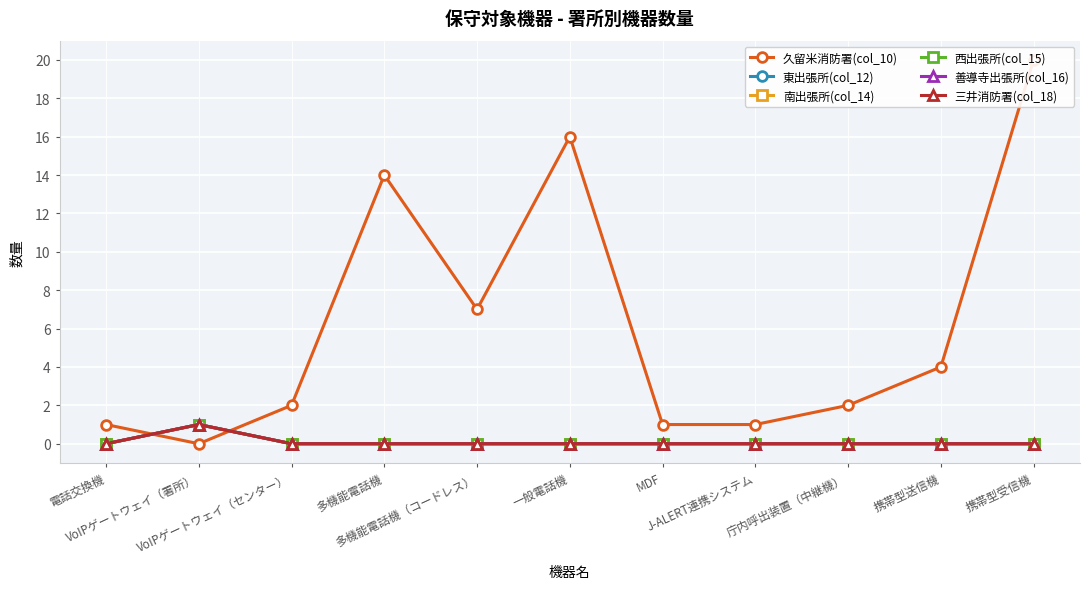

Rank the series by their maximum value, from highest to lowest.

久留米消防署(col_10), 東出張所(col_12), 南出張所(col_14), 西出張所(col_15), 善導寺出張所(col_16), 三井消防署(col_18)